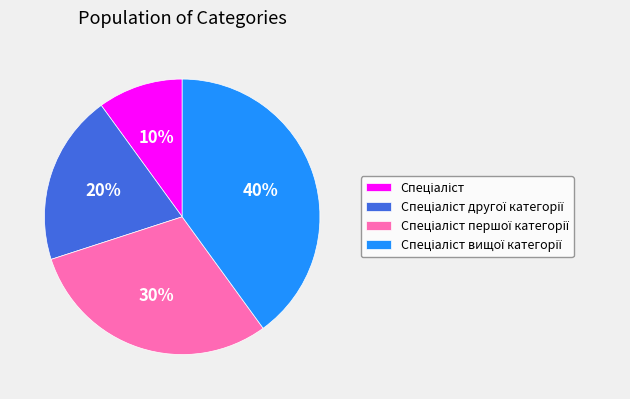

Count the number of slices in the pie.

4